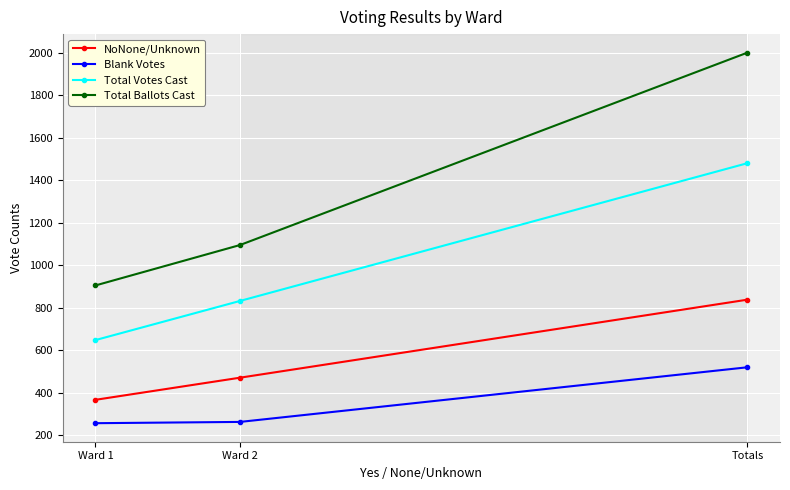

What is the label of the 1st point from the left?

Ward 1